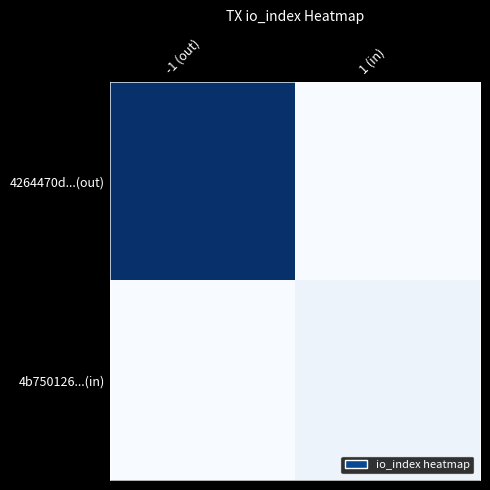

What is the total value across all series at 1 (in)?

0.1